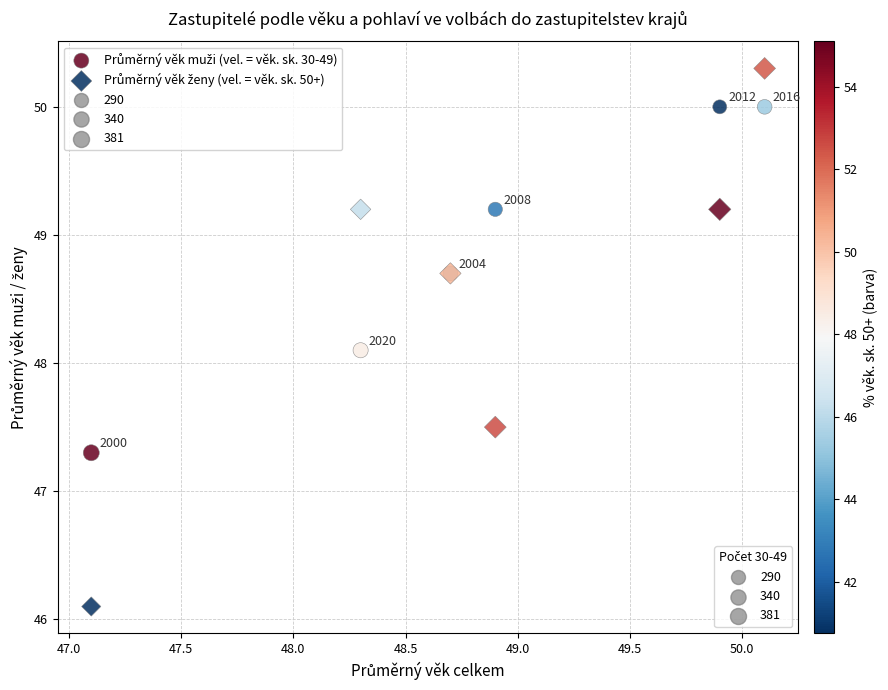

What is the X range (max minus min) for the scatter plot?

3.0